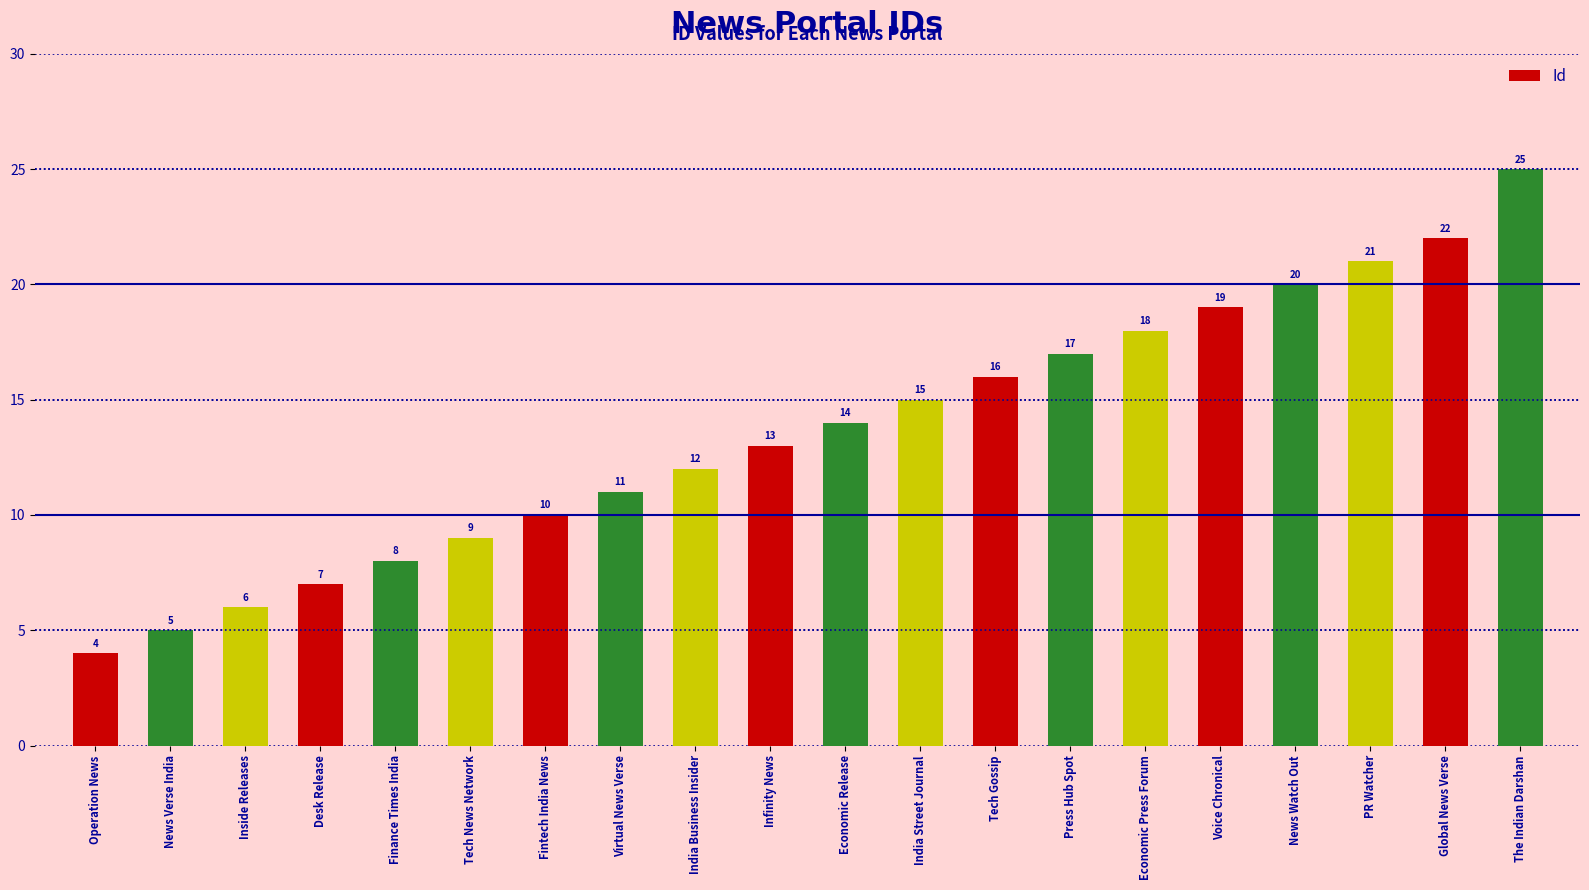

What is the difference between the values at India Business Insider and Economic Press Forum?

6